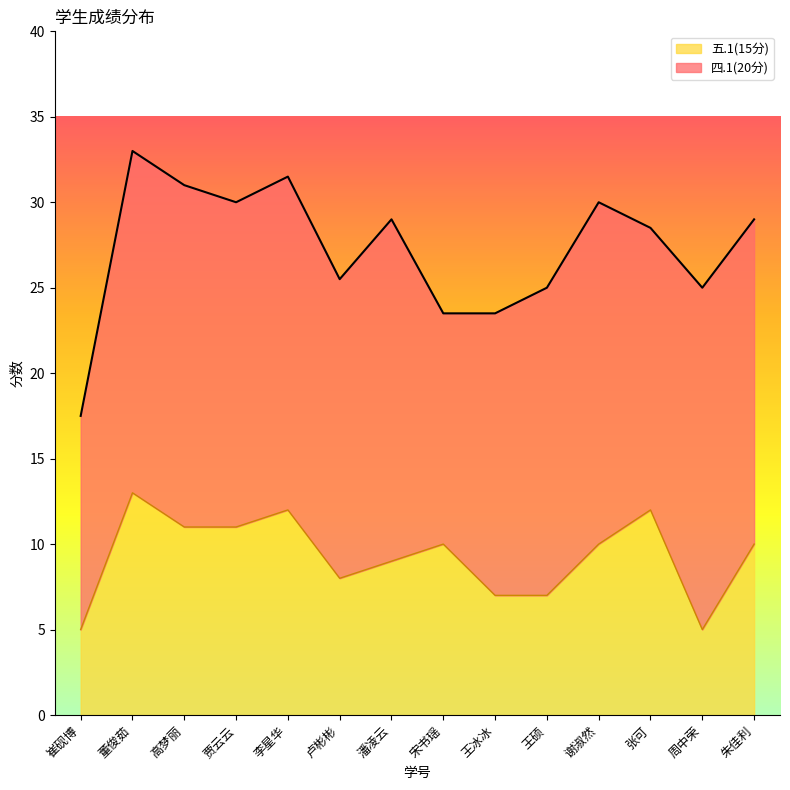

How many lines are shown in the chart?

2